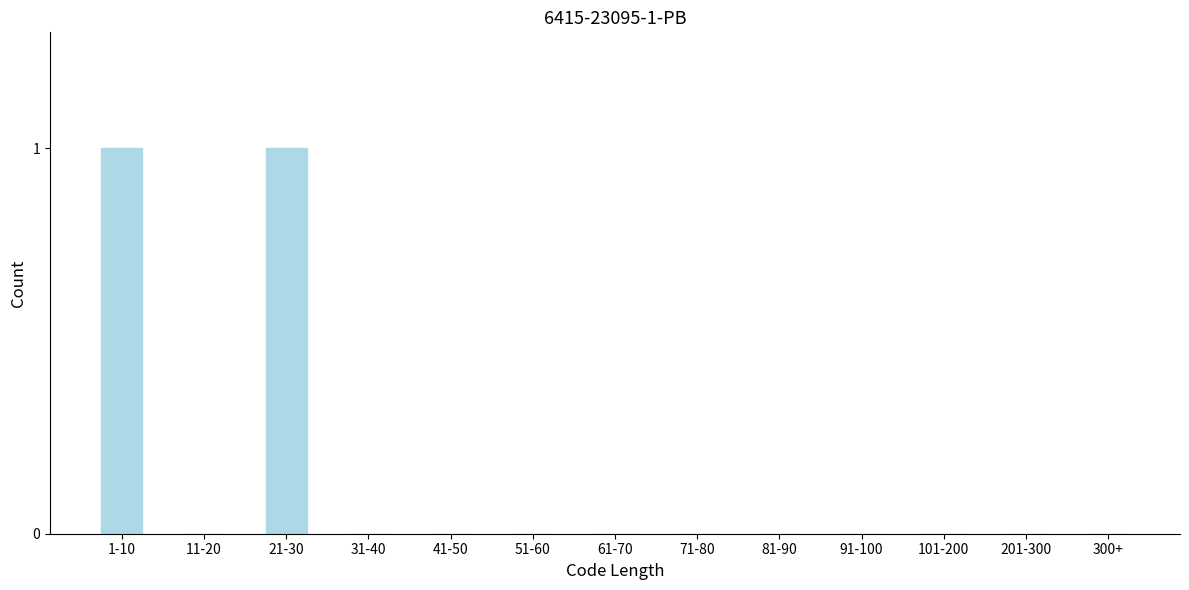

Reading left to right, list all the values displayed in this chart.

1-10=1	11-20=0	21-30=1	31-40=0	41-50=0	51-60=0	61-70=0	71-80=0	81-90=0	91-100=0	101-200=0	201-300=0	300+=0